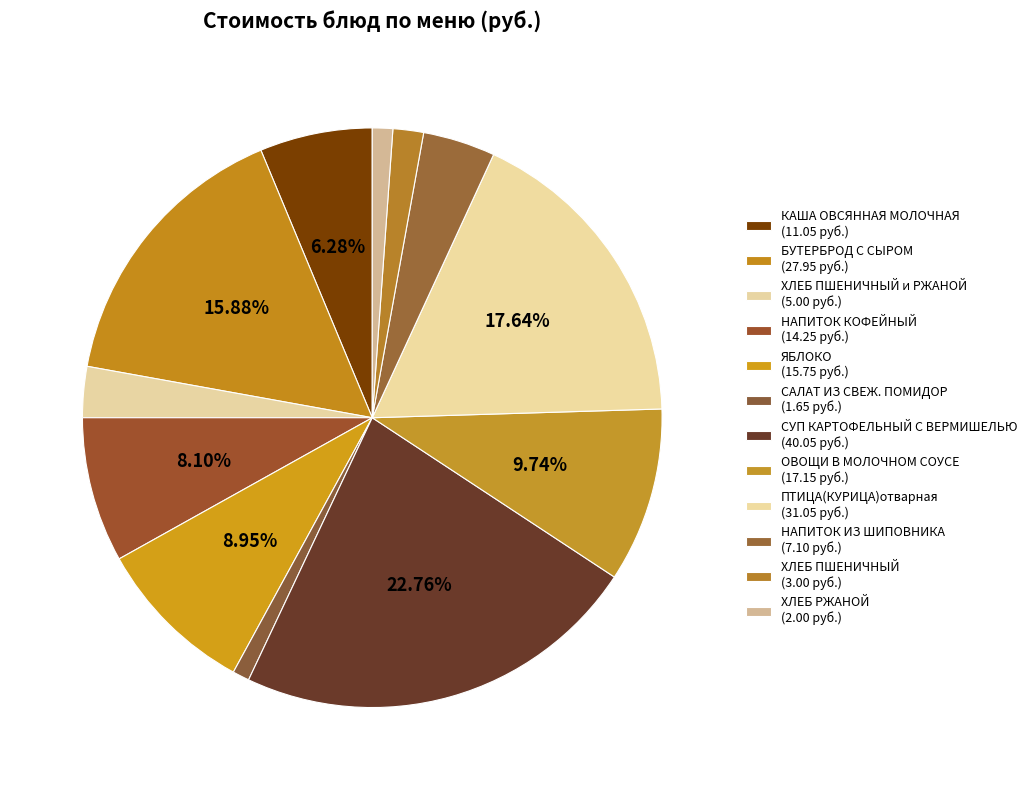

How many segments does this pie chart have?

12